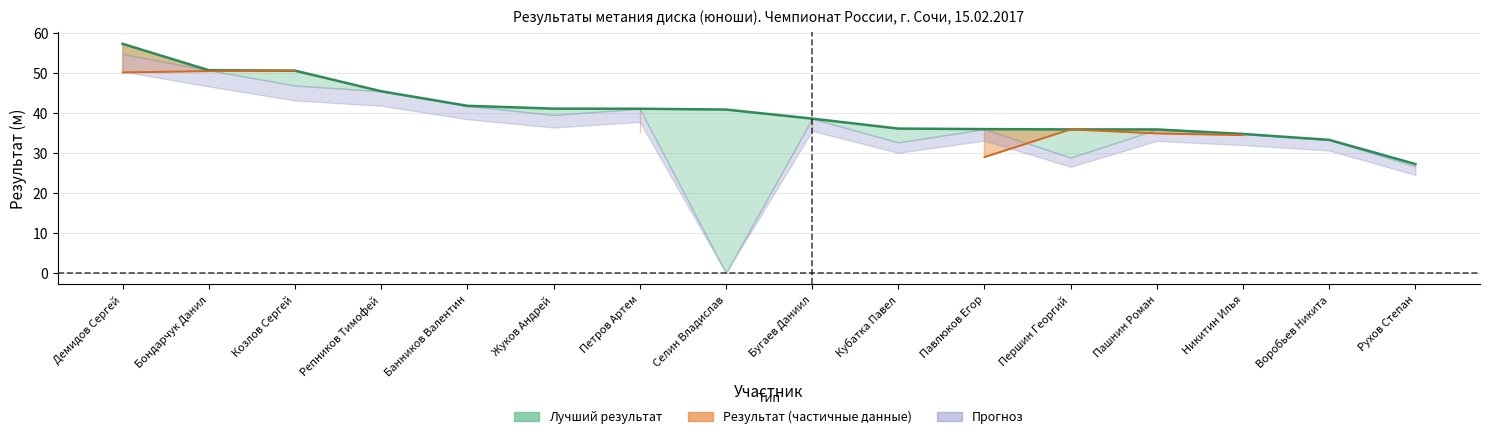

What is the sum of the Лучший результат values at Жуков Андрей and Павлюков Егор?

77.0